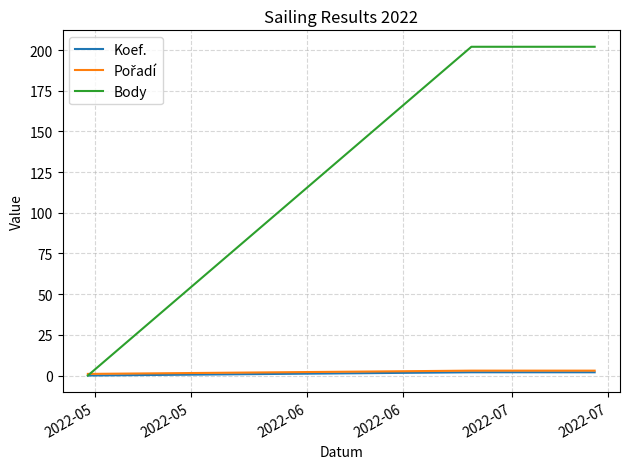

Which series has the largest total across all categories?

Body